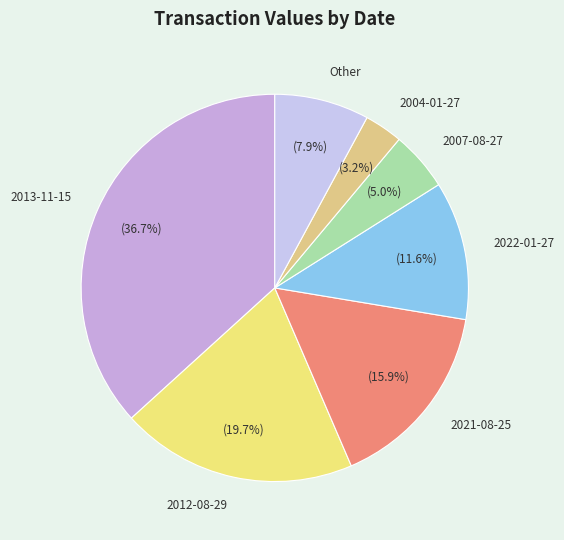

Count the number of slices in the pie.

7